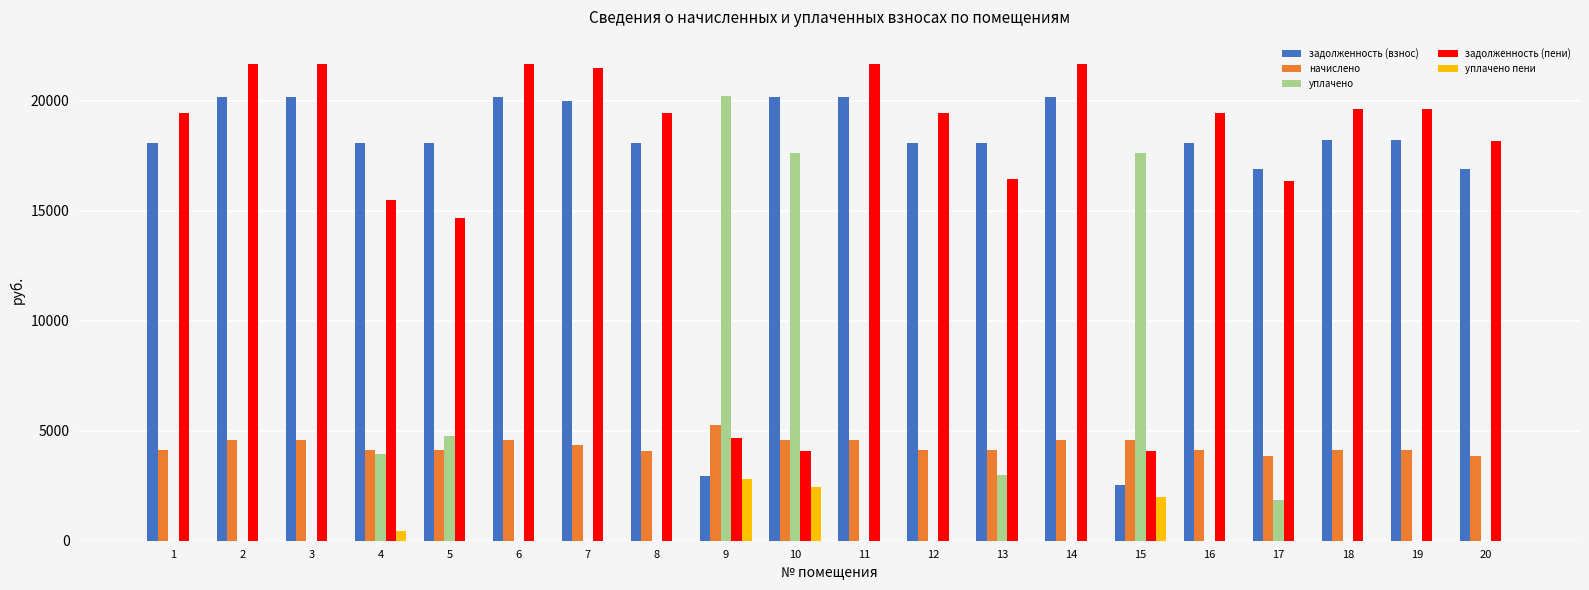

How many groups of bars are there?

20